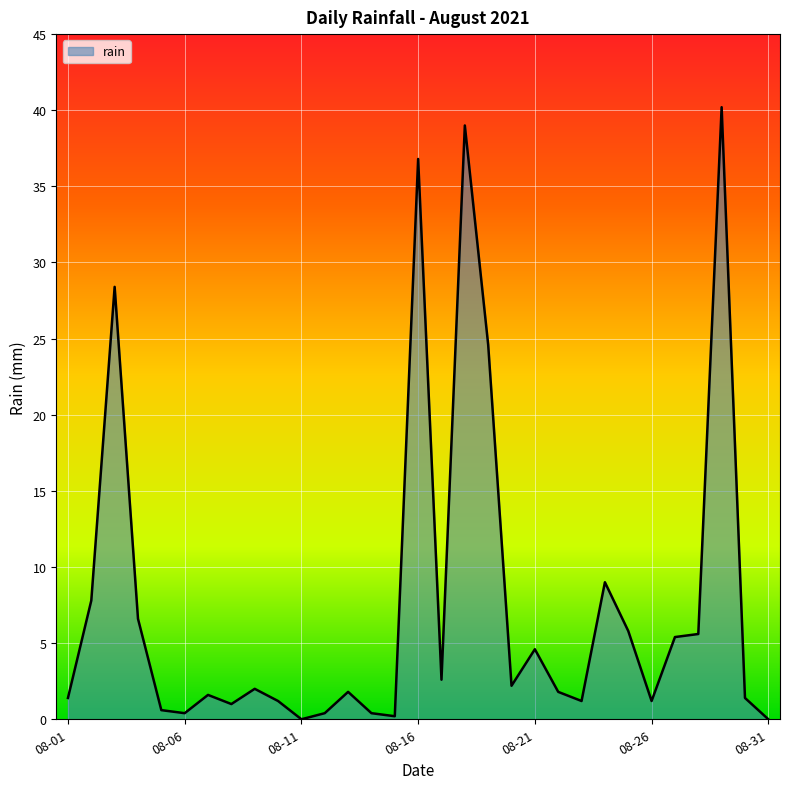

How many categories are shown in the chart?

31